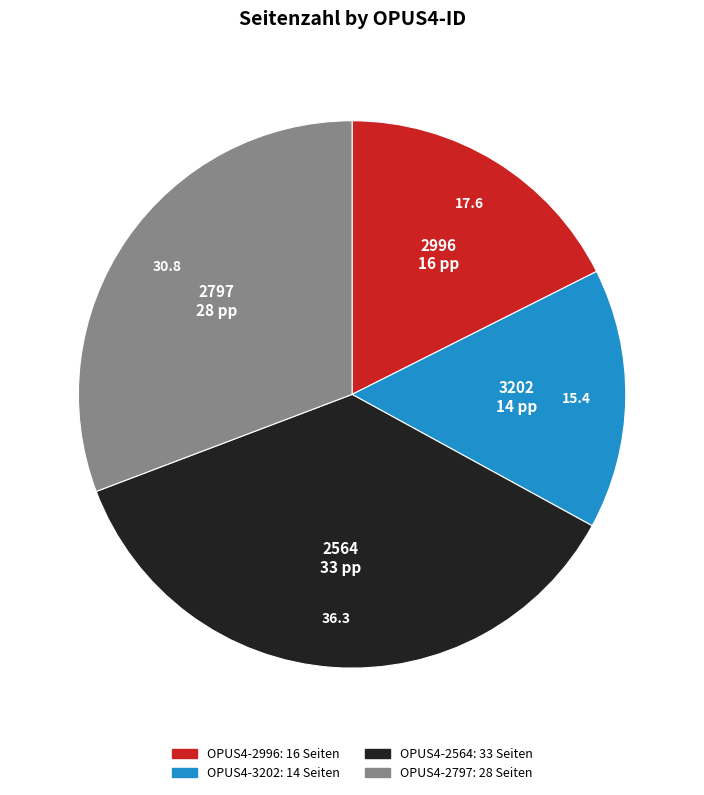

Is there a majority slice in this chart?

No